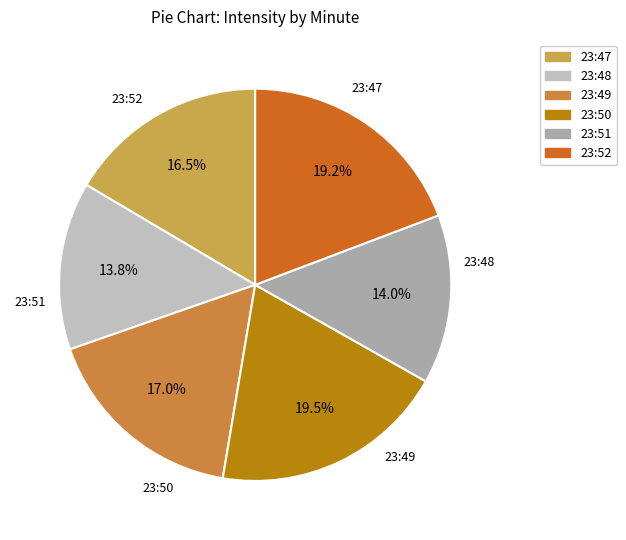

How much of the chart is everything except 23:50?

80.5%